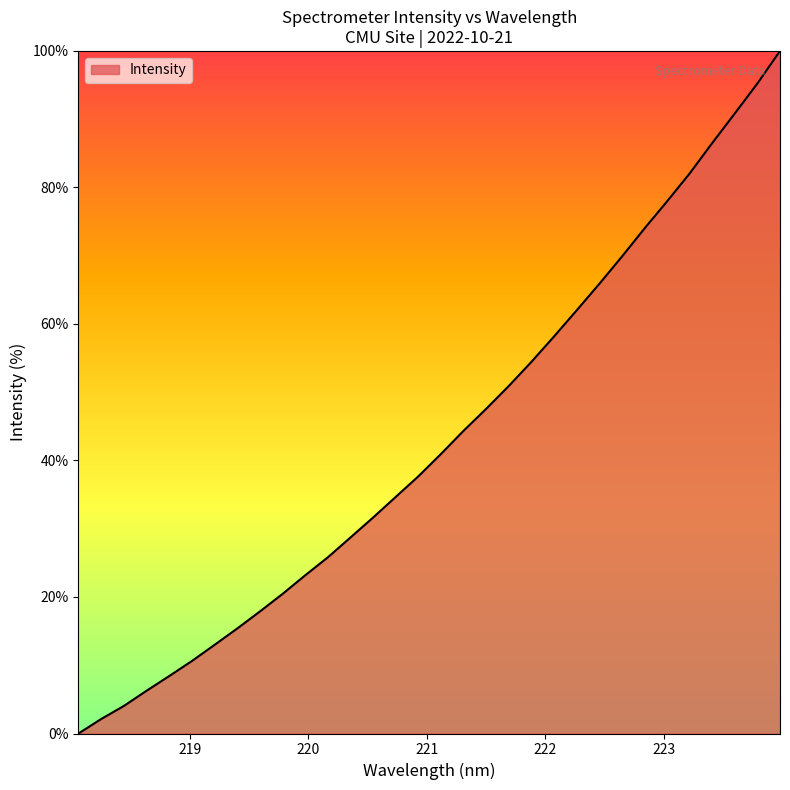

What is the difference between the maximum and minimum values?

100.0